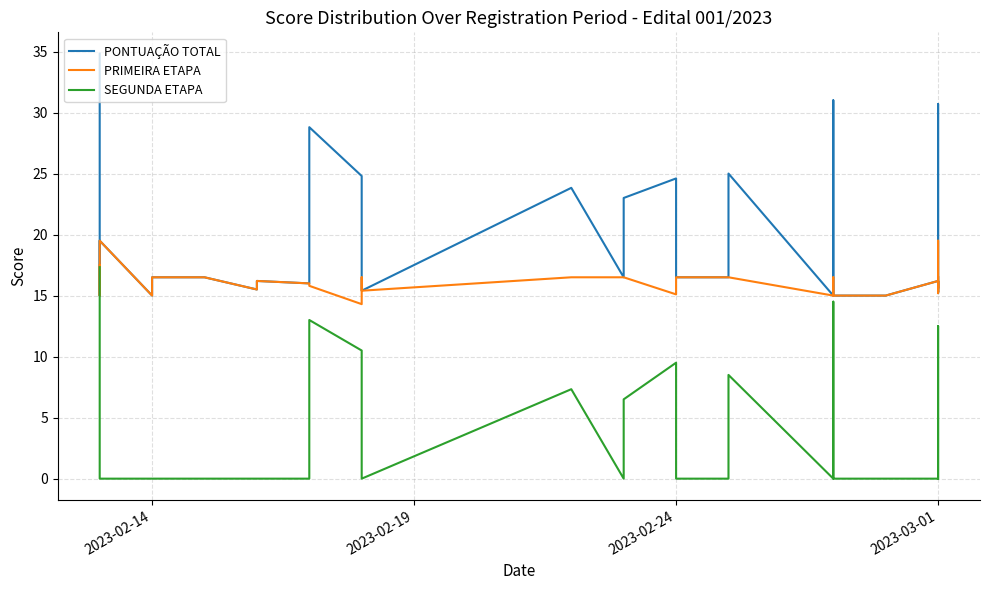

What is the average value of the PRIMEIRA ETAPA series?

16.1